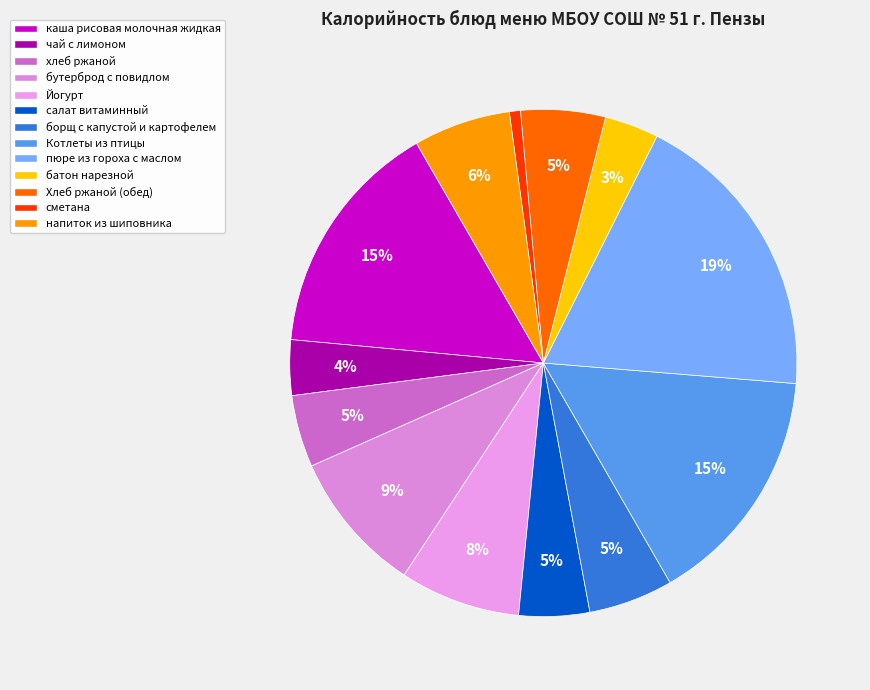

Which slice is the largest?

пюре из гороха с маслом